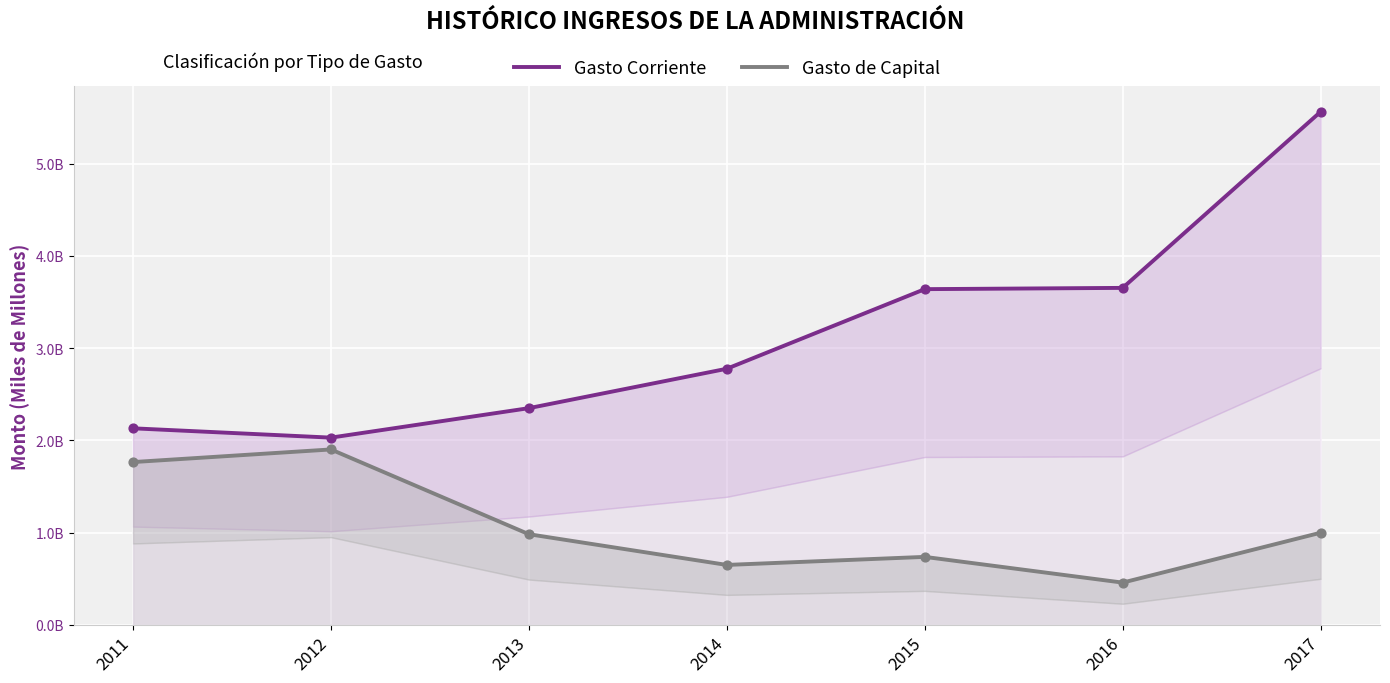

What is the total value across all series at 2012?

3.9